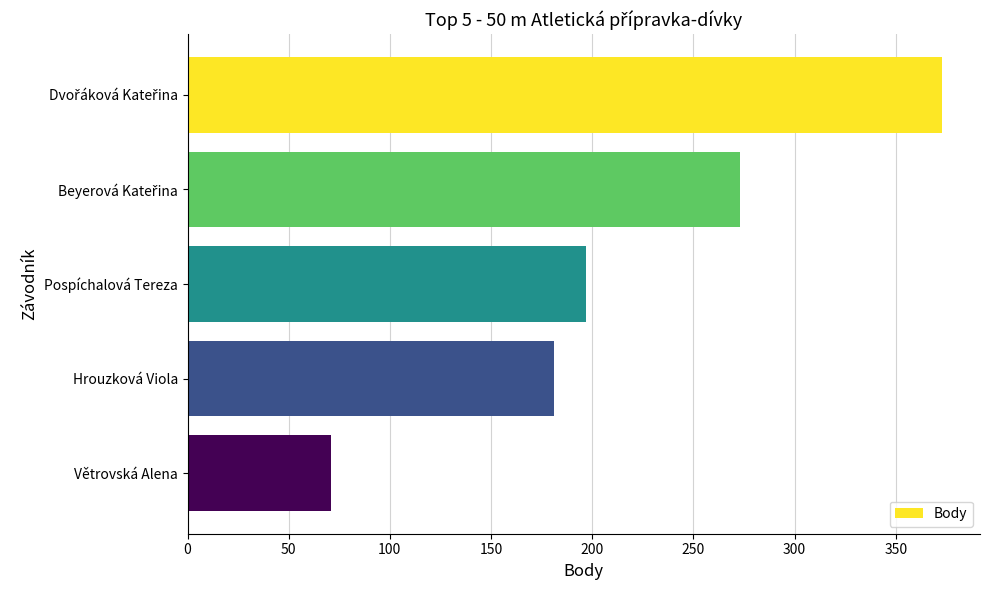

What is the average value?

219